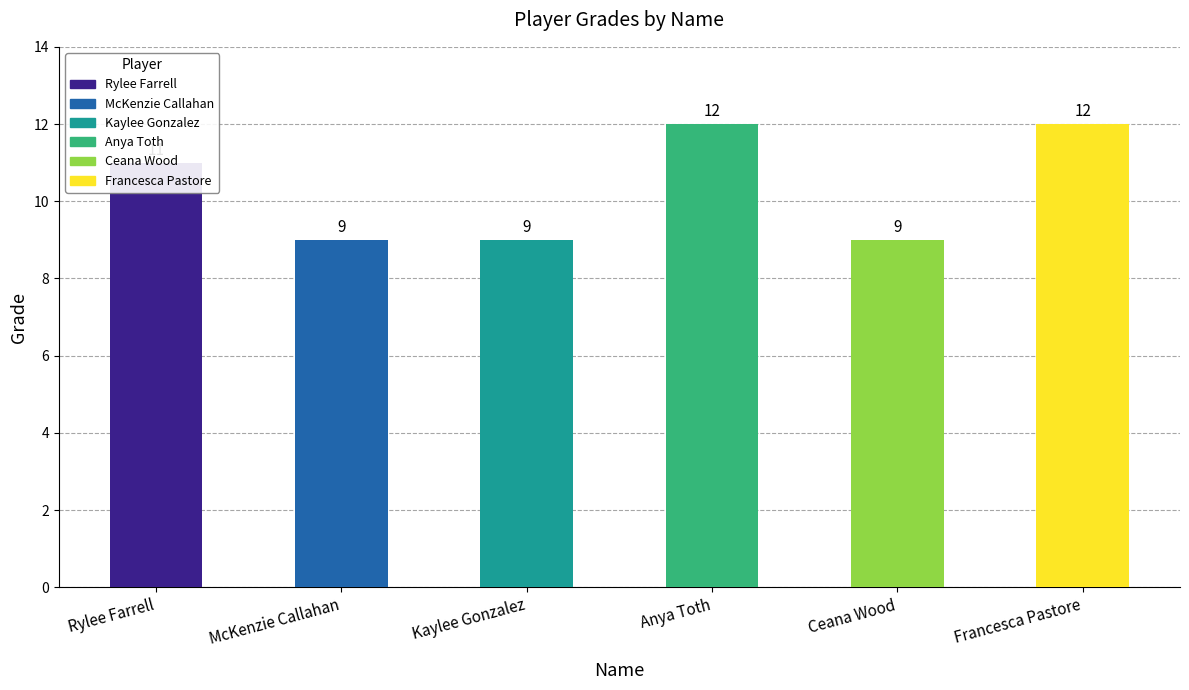

What is the change in value from Rylee Farrell to McKenzie Callahan?

-2